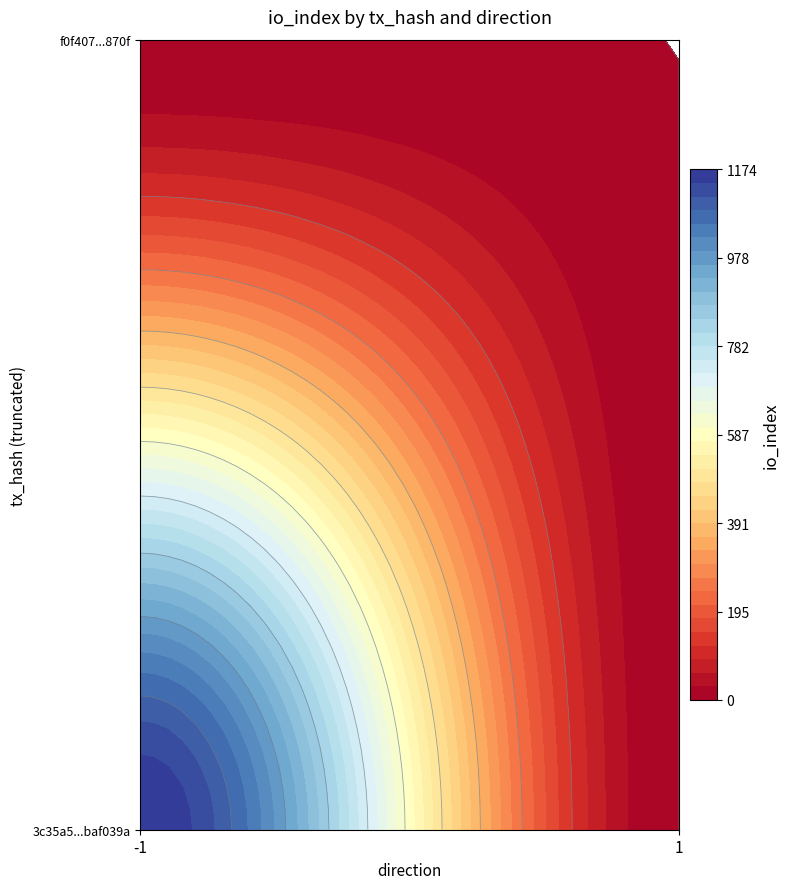

Reading left to right, what are all the values shown in this chart?

3c35a5edcb45573dfd319e671055cf27baf039a: 1174	0
f0f407a4b34035690da133e66bc07d2e5c9870f: 0	0